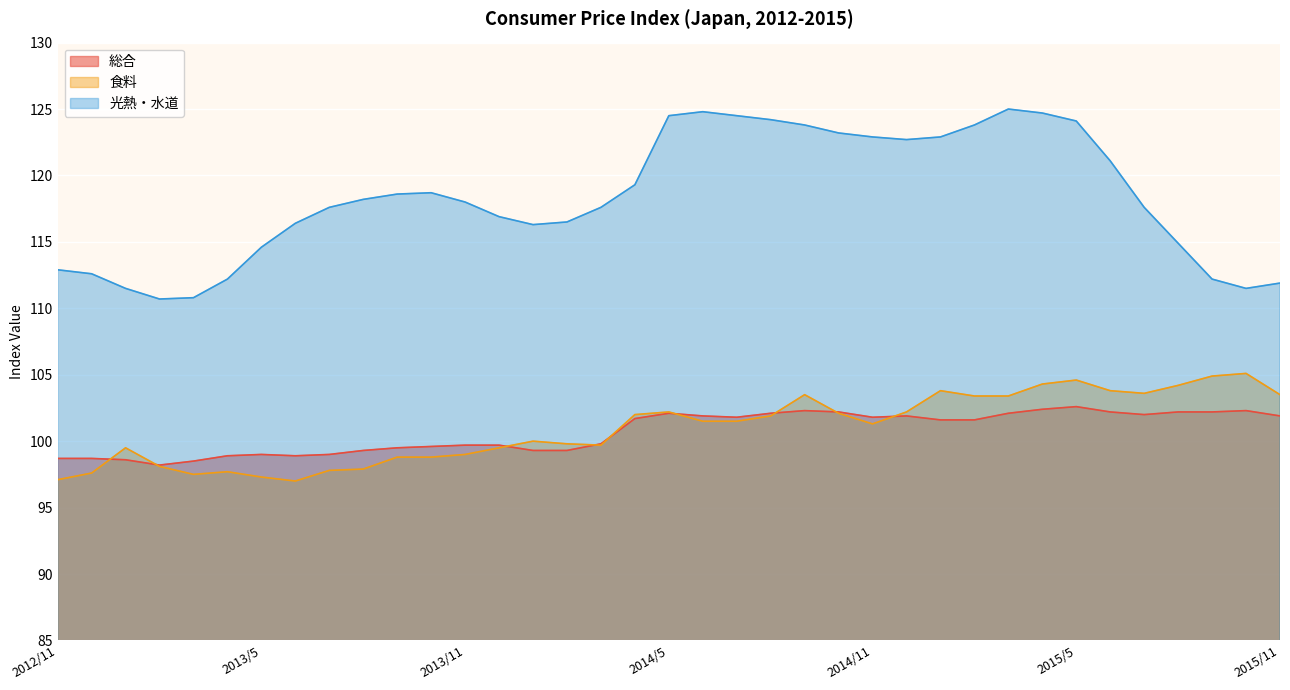

At 2013/12, list the series in order from smallest to largest.

食料, 総合, 光熱・水道